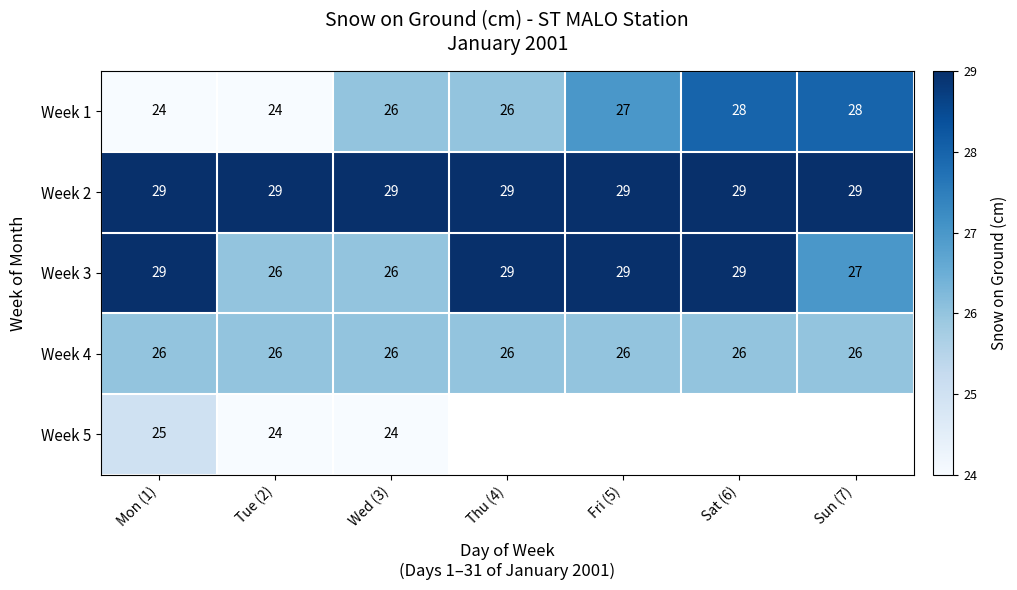

What is the sum of all Week 3 values?

195